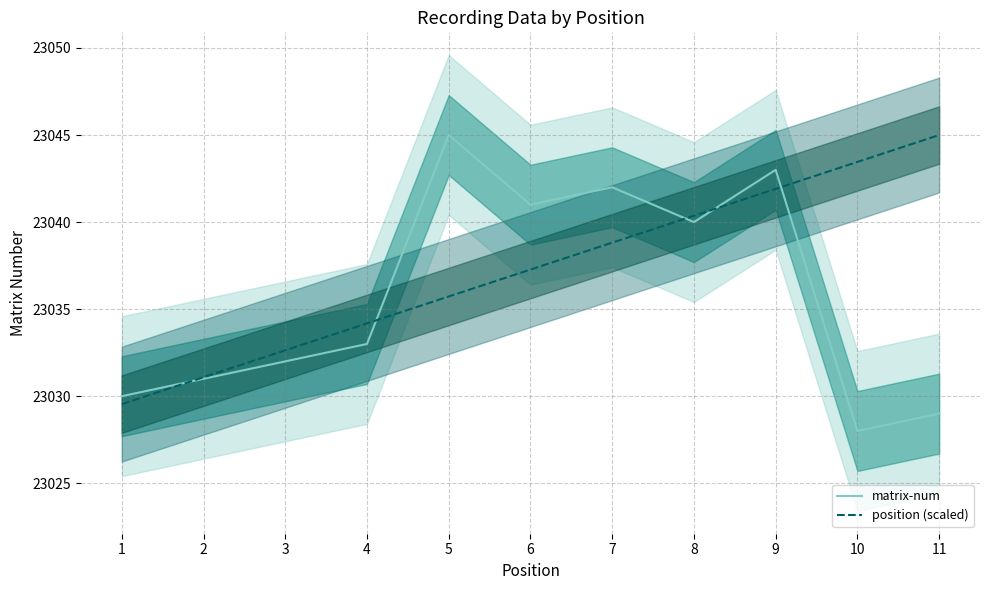

Between 8 and 4, which is larger?

8